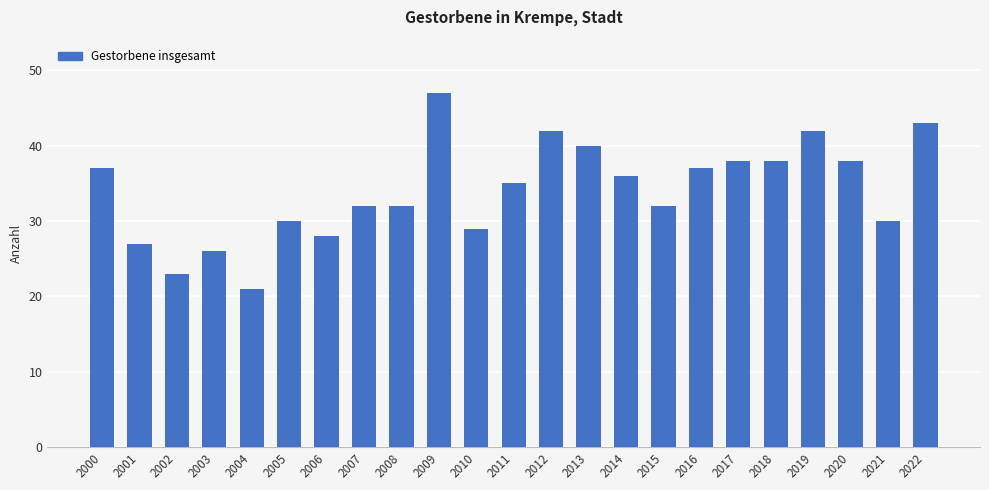

The chart shows a value of 21 at 2004. True or false?

True